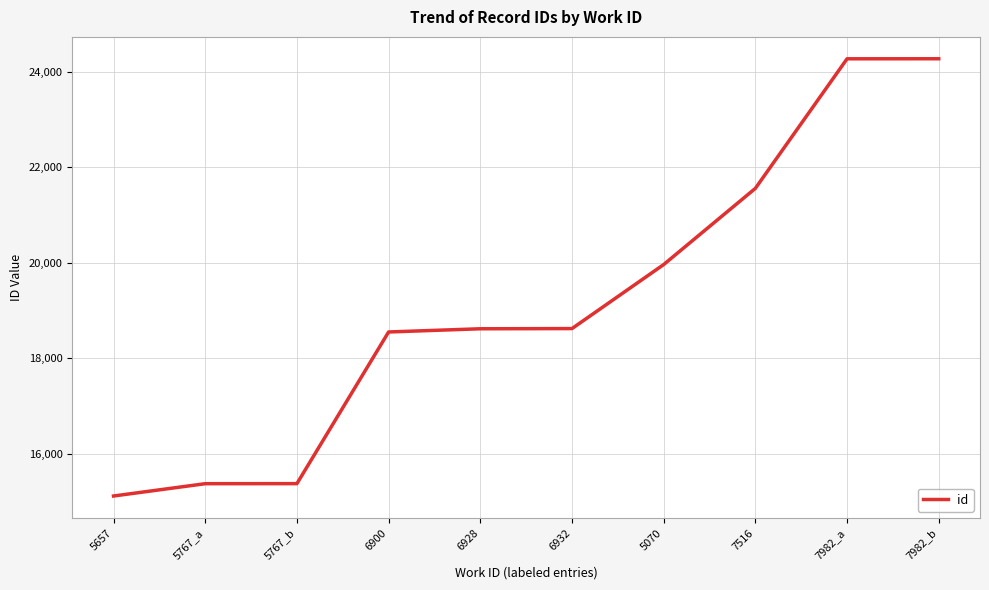

Which has a higher value, 5767_b or 6900?

6900